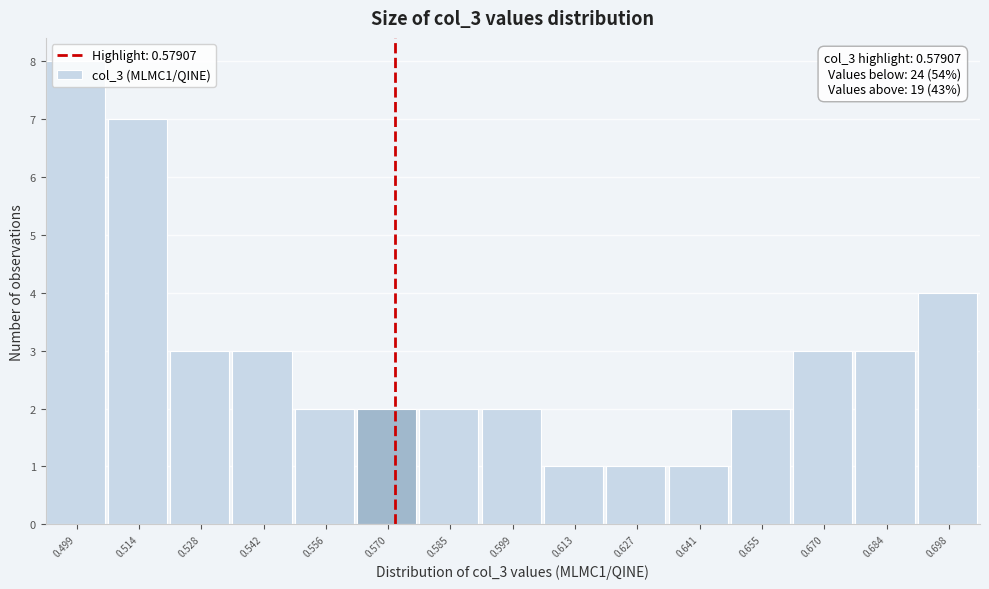

What is the maximum value shown in the chart?

8